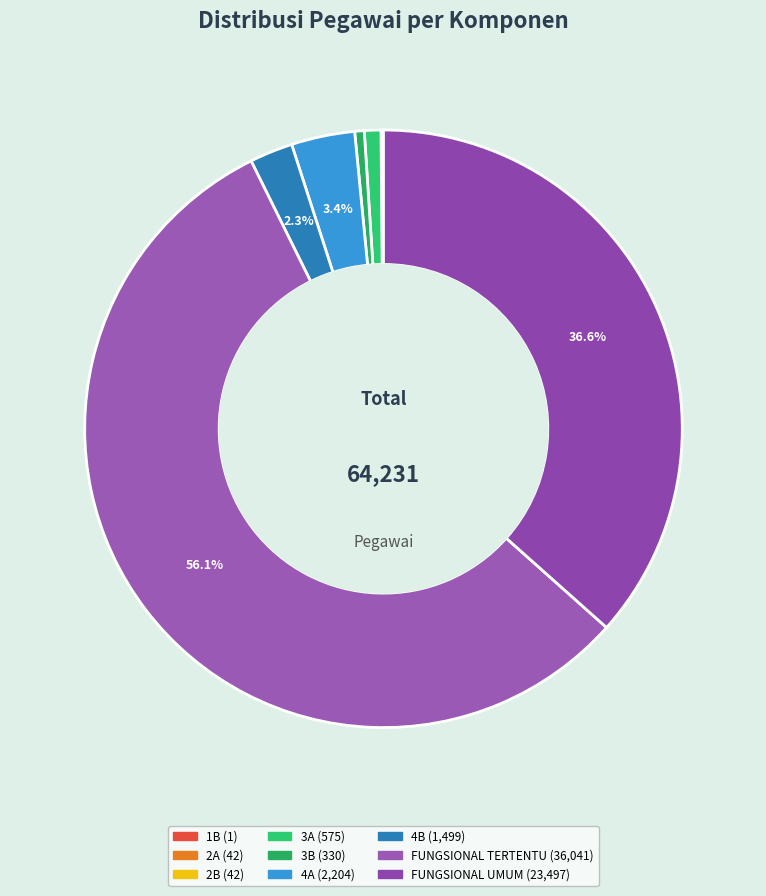

True or false: 4B accounts for 2% of the total.

True